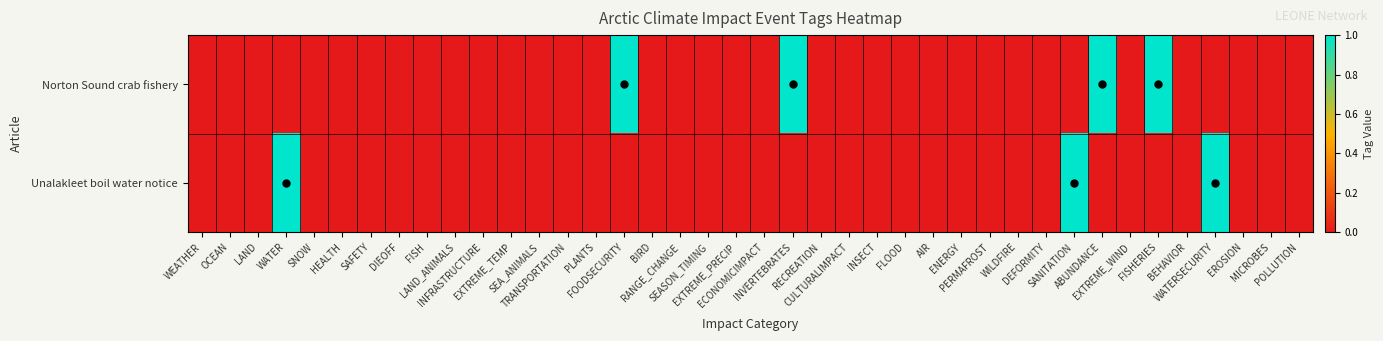

At which category is the sum across all series the highest?

WATER